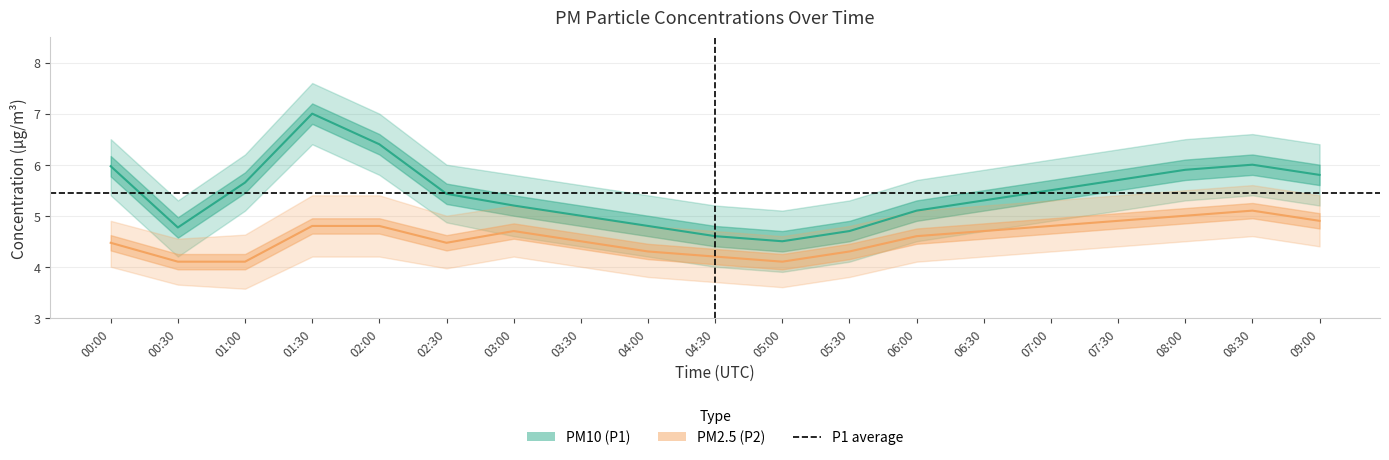

Which series has the largest range (max minus min)?

P1_lower